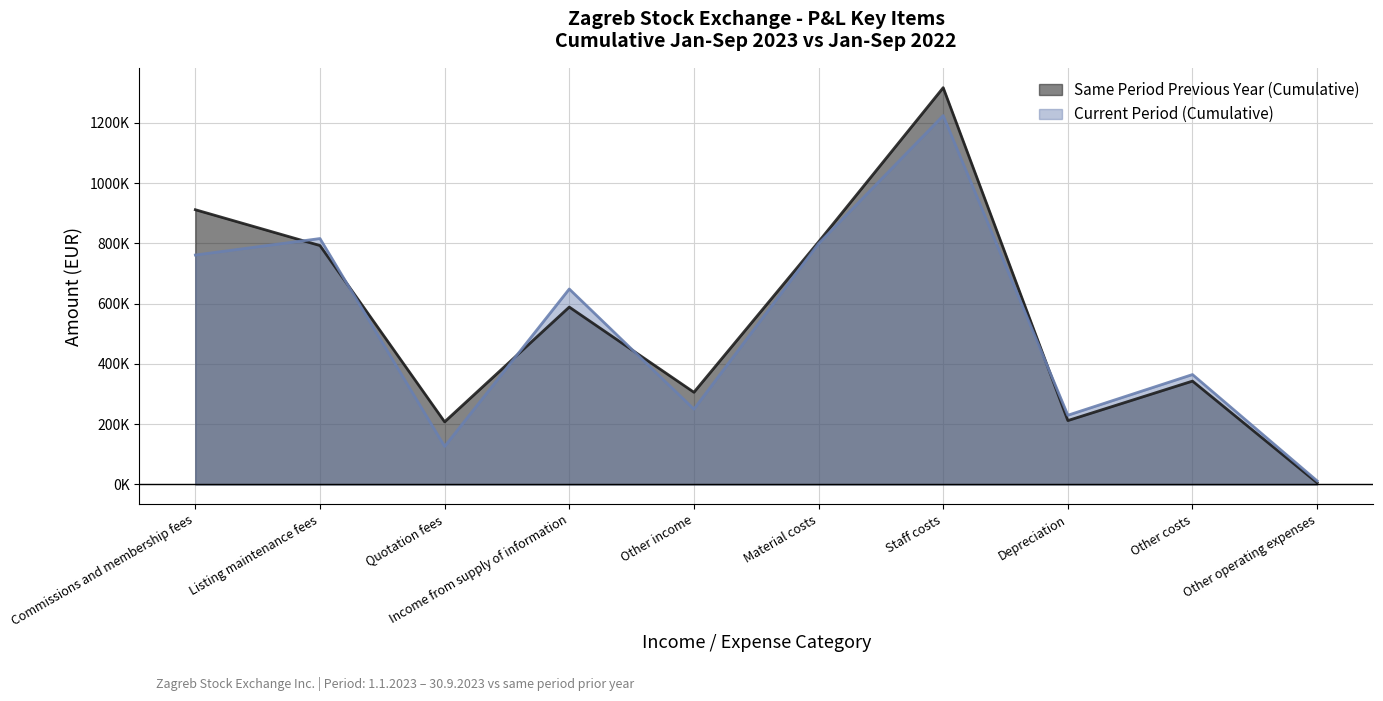

Reading left to right, extract all data points from this chart.

Same Period Previous Year (Cumulative): Commissions and membership fees=911559	Listing maintenance fees=792626	Quotation fees=207580	Income from supply of information=588480	Other income=305707	Material costs=804819	Staff costs=1316606	Depreciation=211763	Other costs=342778	Other operating expenses=5329
Current Period (Cumulative): Commissions and membership fees=761163	Listing maintenance fees=815874	Quotation fees=125976	Income from supply of information=648440	Other income=249685	Material costs=799004	Staff costs=1223932	Depreciation=229476	Other costs=364492	Other operating expenses=11571